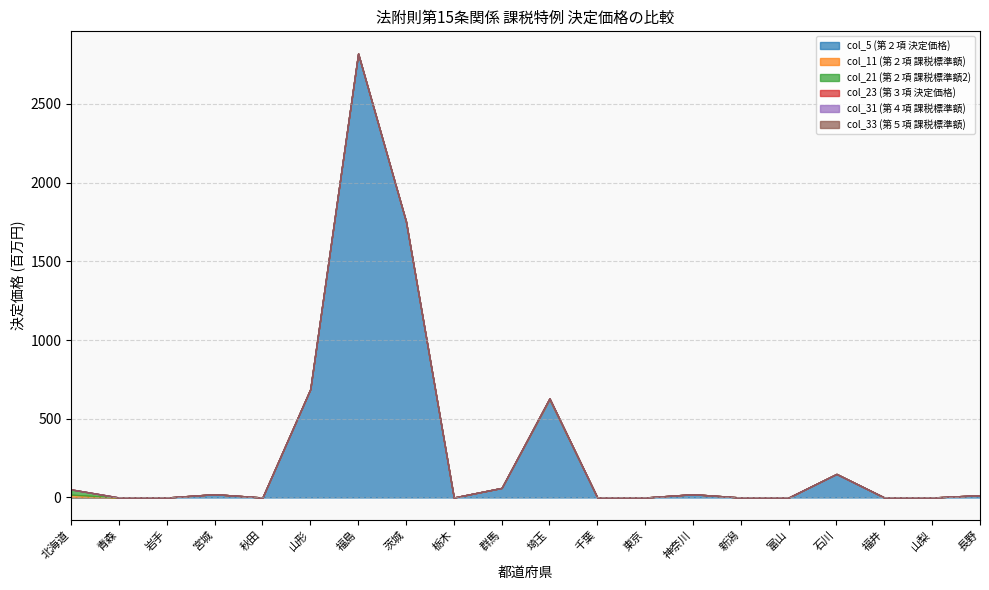

True or false: col_11 (第２項 課税標準額) and col_23 (第３項 決定価格) intersect in this chart.

False